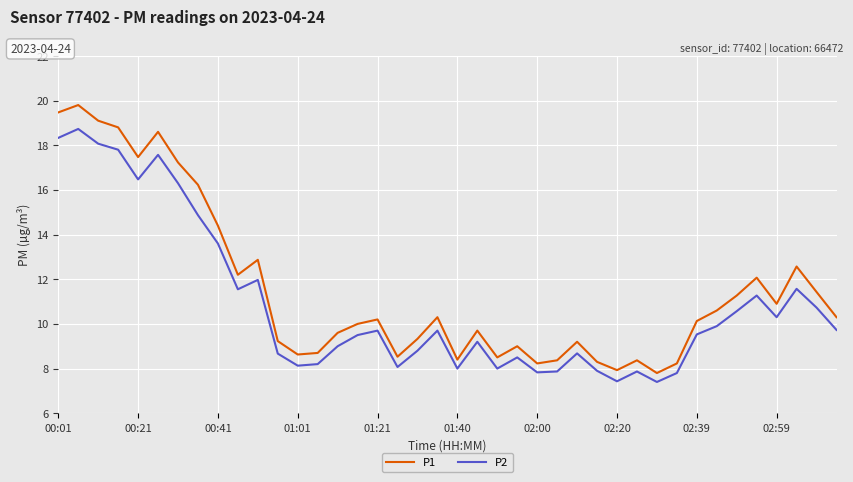

Rank the series by their maximum value, from highest to lowest.

P1, P2